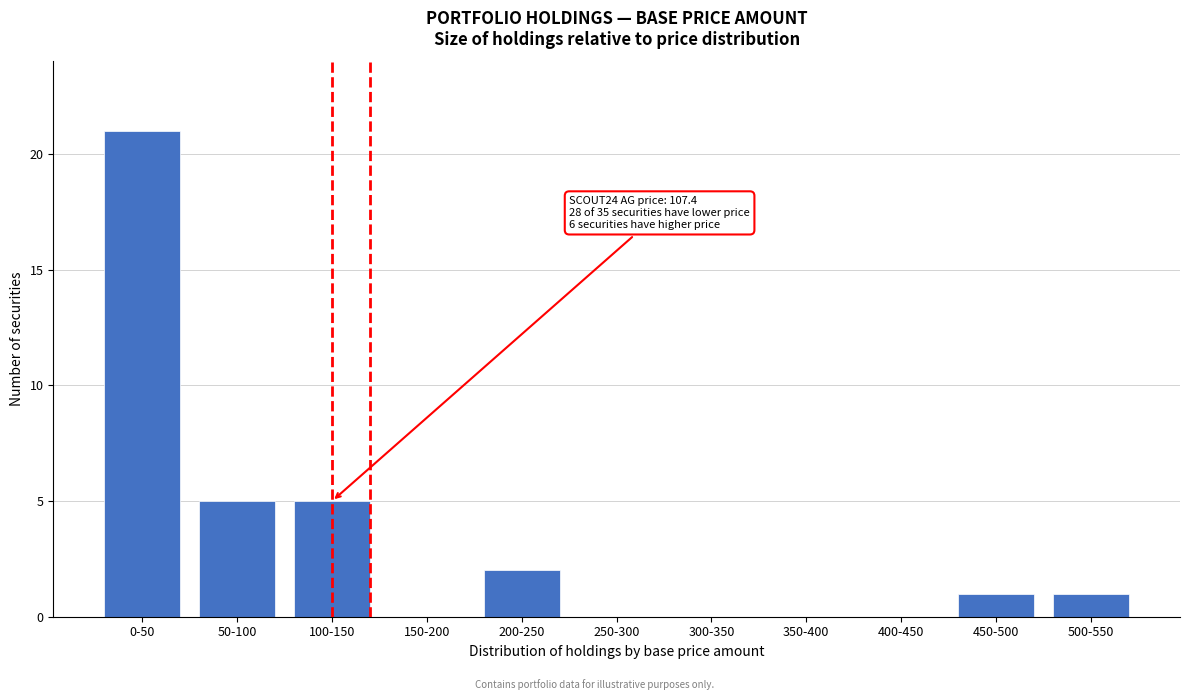

Reading left to right, what are all the values shown in this chart?

0-50=21	50-100=5	100-150=5	150-200=0	200-250=2	250-300=0	300-350=0	350-400=0	400-450=0	450-500=1	500-550=1